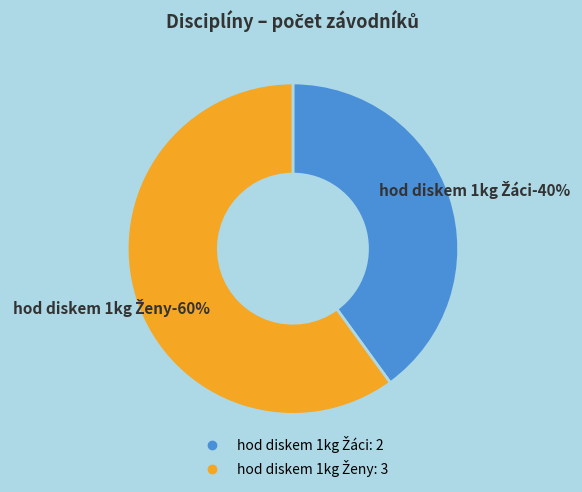

To the nearest percent, what is the average slice percentage?

50%